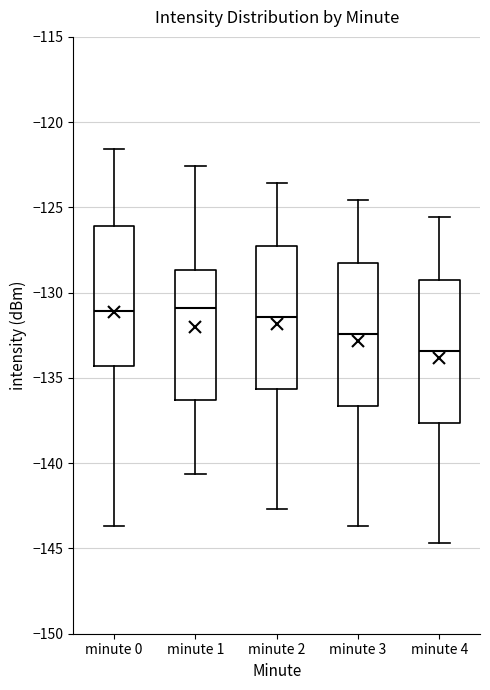

Reading left to right, read every box against the y-axis: the position of its median line, the range the box covers, and the ends of its whiskers. The values are not printed on the chart, so give them approximately, as read against the axis.

minute 0: median -131.0, box -134.5 to -126.0, whiskers -143.5 to -121.5
minute 1: median -131.0, box -136.5 to -128.5, whiskers -140.5 to -122.5
minute 2: median -131.5, box -135.5 to -127.5, whiskers -142.5 to -123.5
minute 3: median -132.5, box -136.5 to -128.5, whiskers -143.5 to -124.5
minute 4: median -133.5, box -137.5 to -129.5, whiskers -144.5 to -125.5